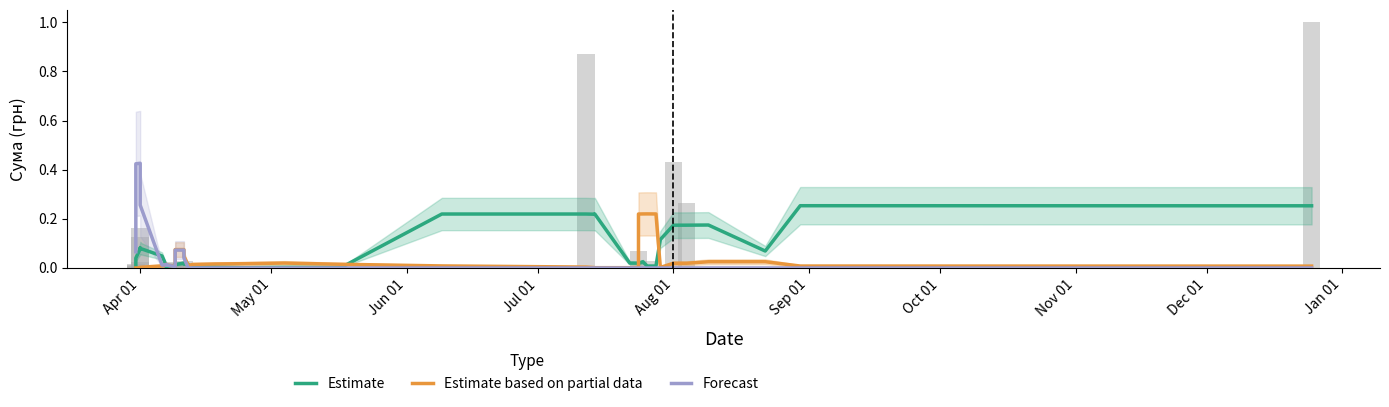

What is the maximum value for Estimate?

0.3